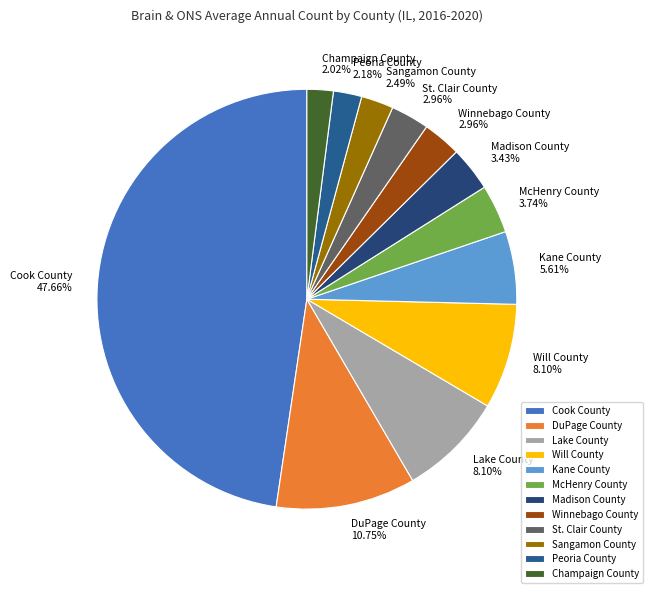

What percentage do Lake County and Cook County together represent?

55.8%